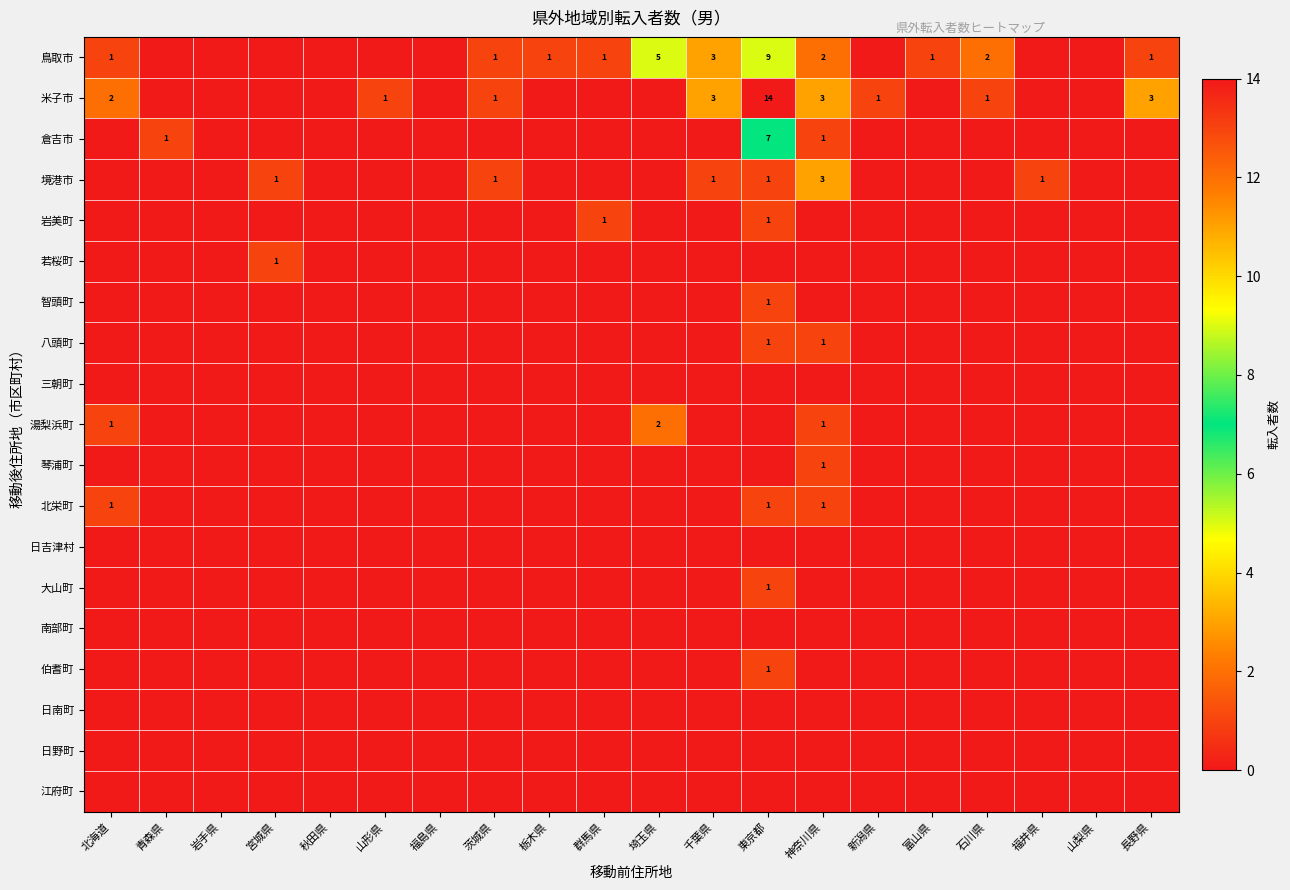

At how many categories does at least one series exceed 2?

5